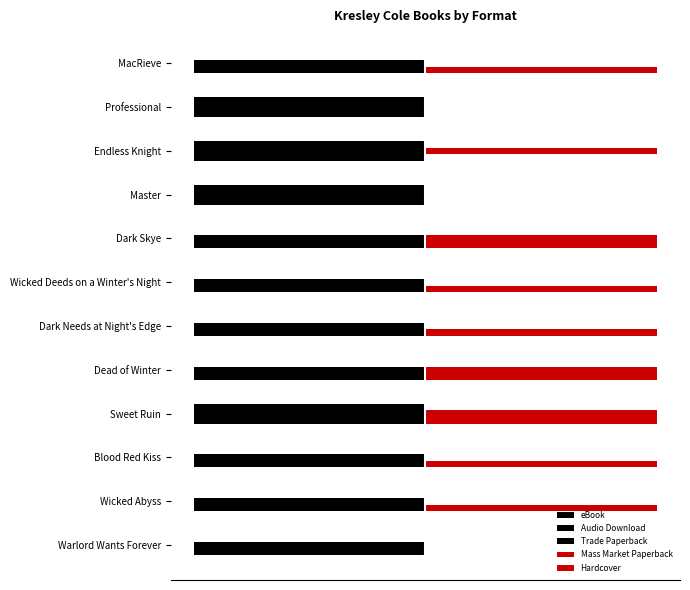

Count the number of data series in this chart.

5